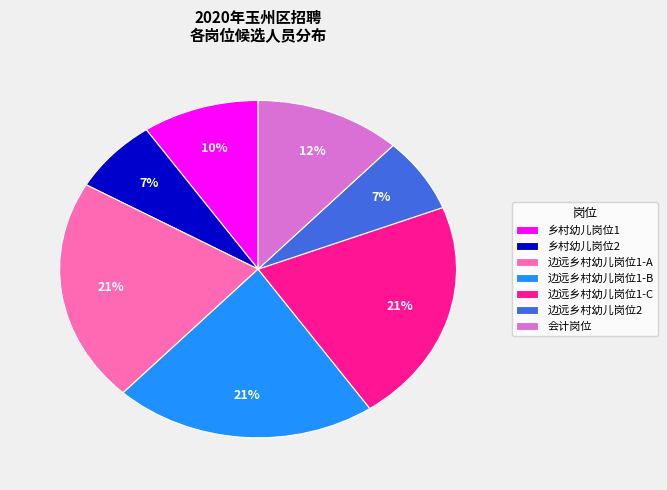

Which has a higher value, 边远乡村幼儿岗位1-B or 乡村幼儿岗位2?

边远乡村幼儿岗位1-B